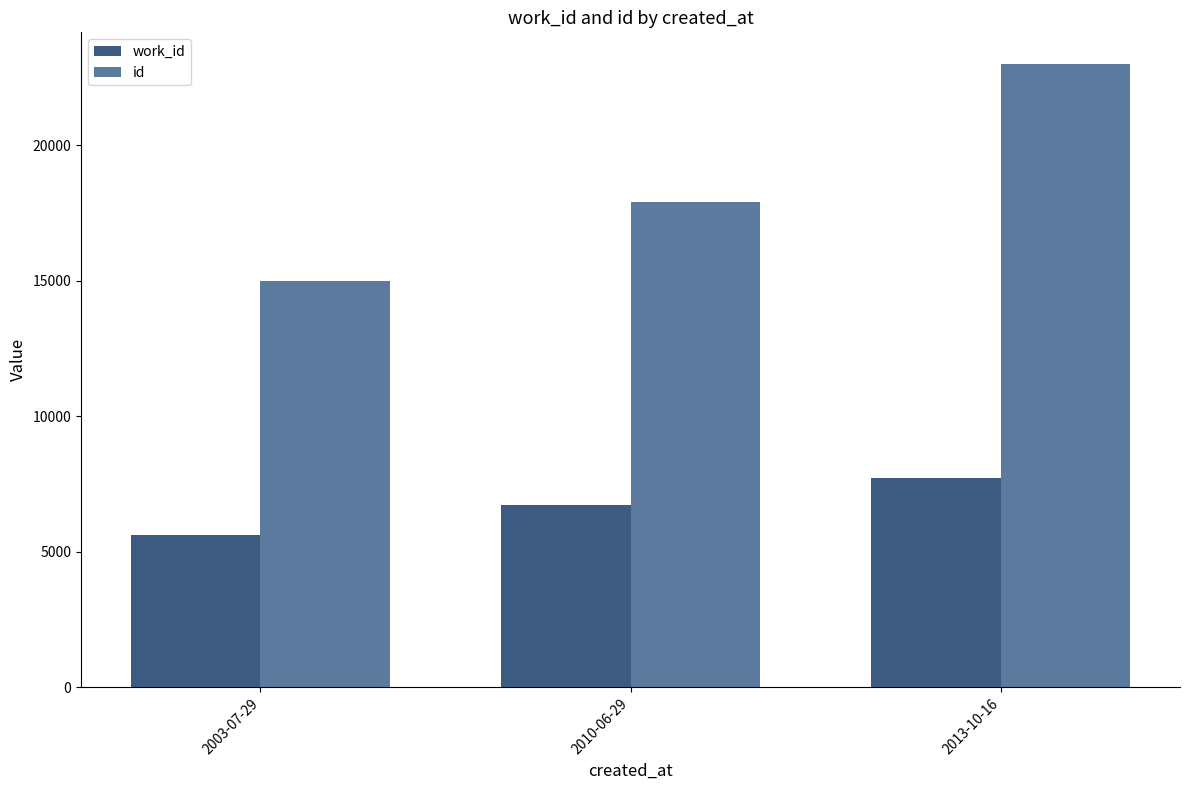

Is the value of id at 2010-06-29 greater than the value of work_id at 2003-07-29?

Yes